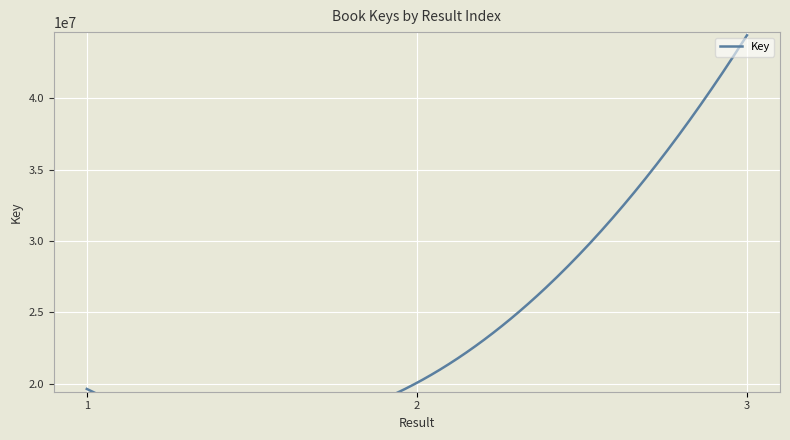

What is the maximum value shown in the chart?

44409323